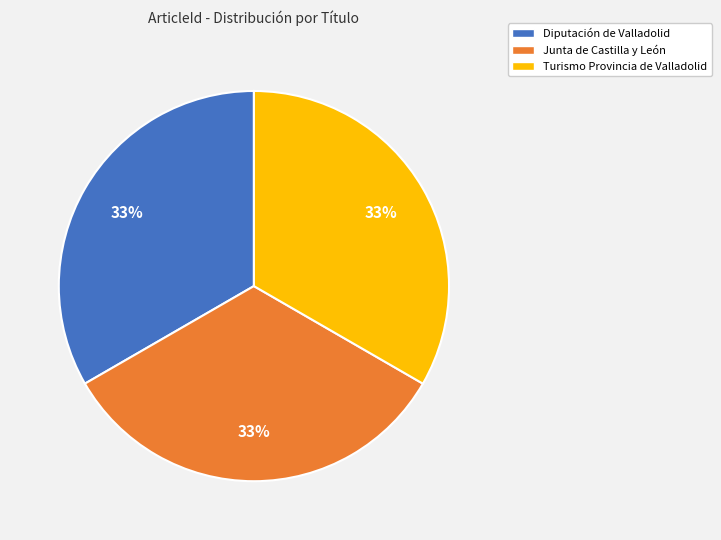

Is there a majority slice in this chart?

No